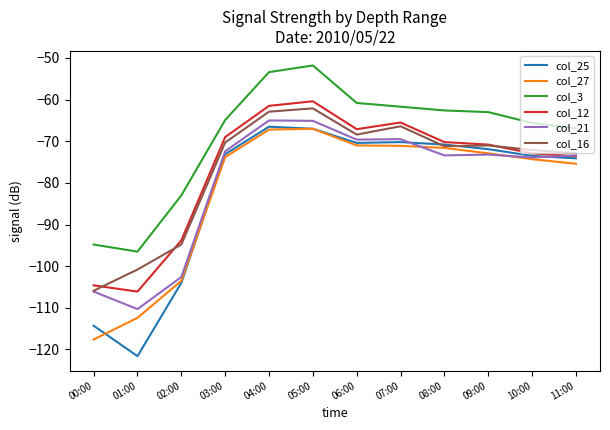

Where is the first local minimum for col_12?

01:00